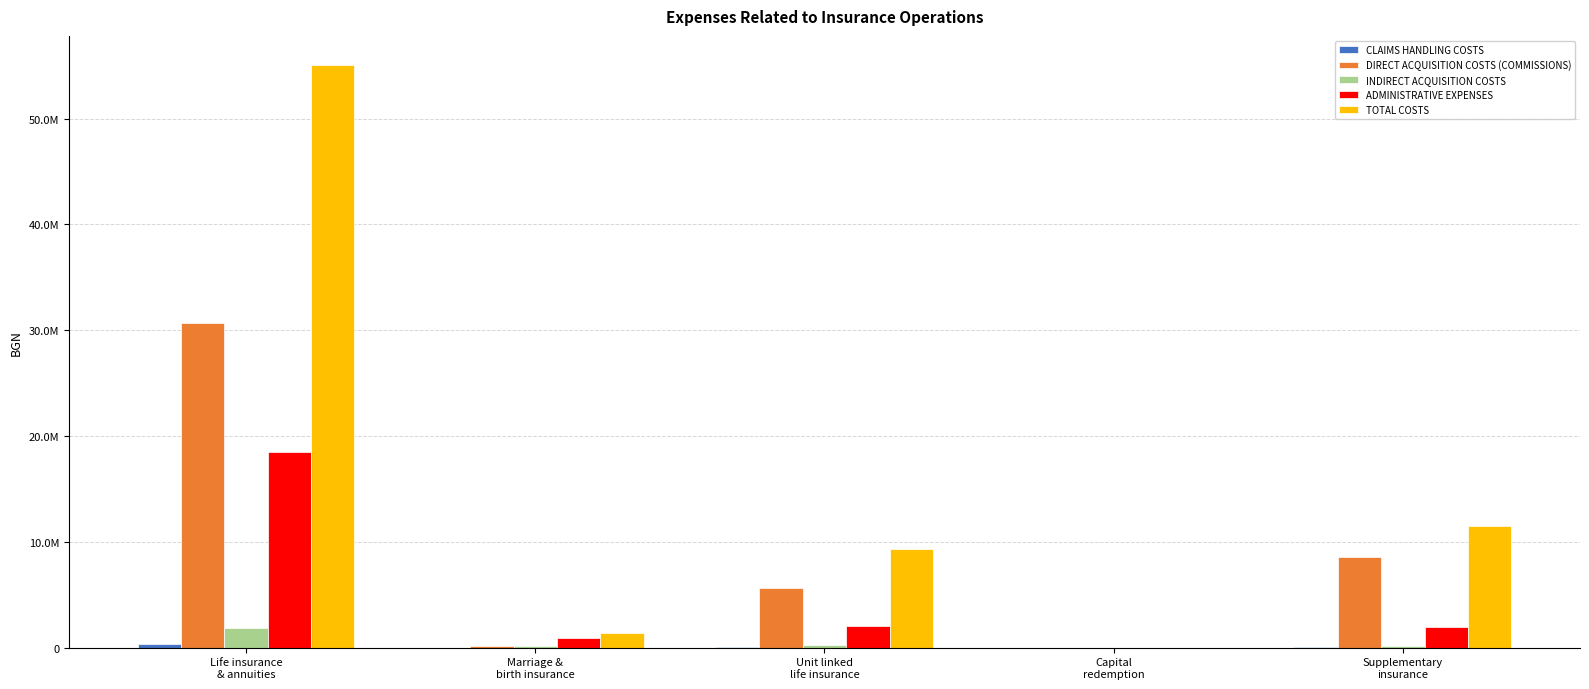

Rank the categories by INDIRECT ACQUISITION COSTS value from highest to lowest.

Life insurance
& annuities, Unit linked
life insurance, Marriage &
birth insurance, Supplementary
insurance, Capital
redemption